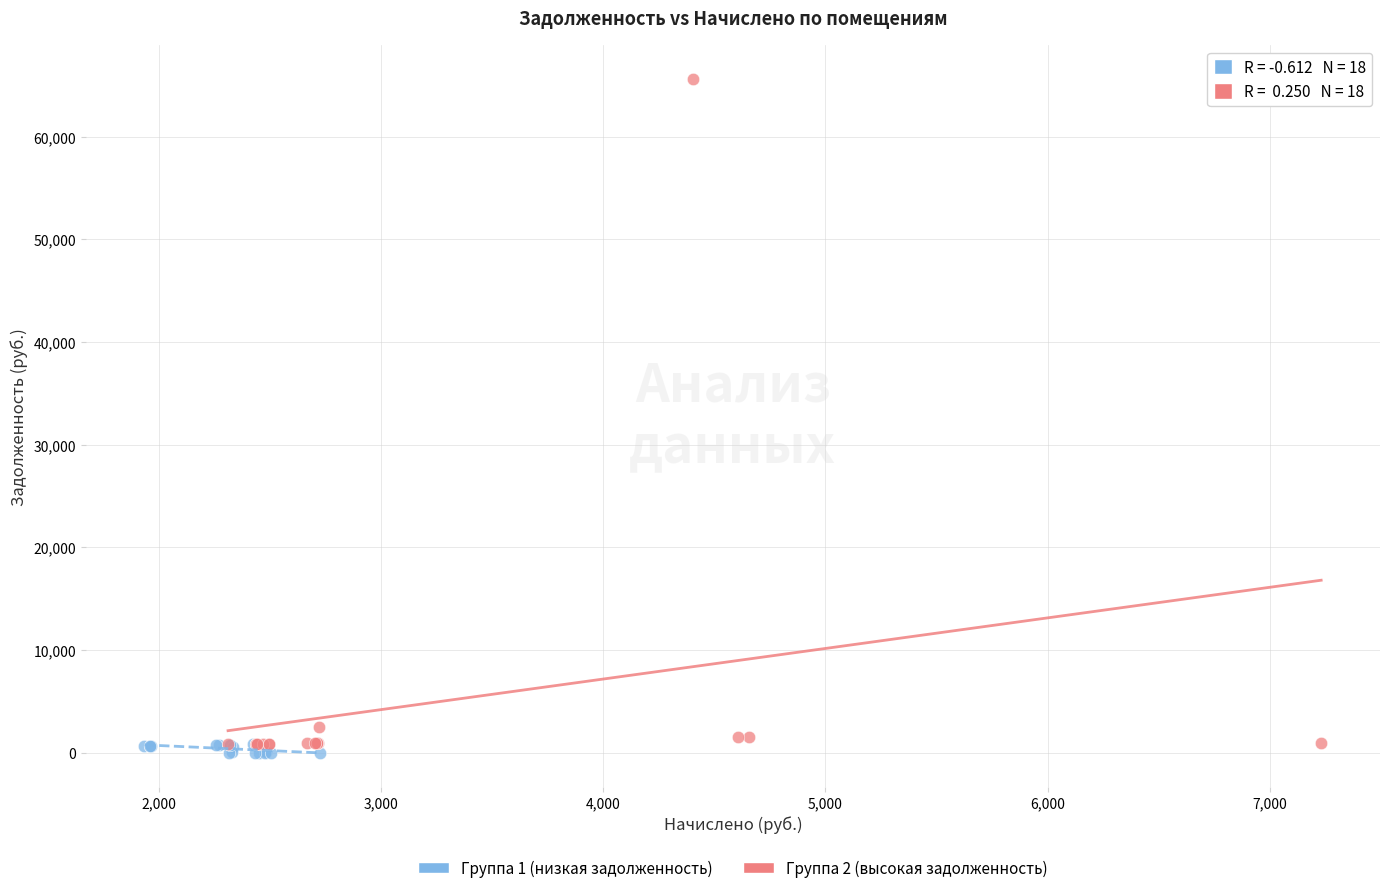

Which series has the widest spread of Y values?

Группа 2 (высокая задолженность)